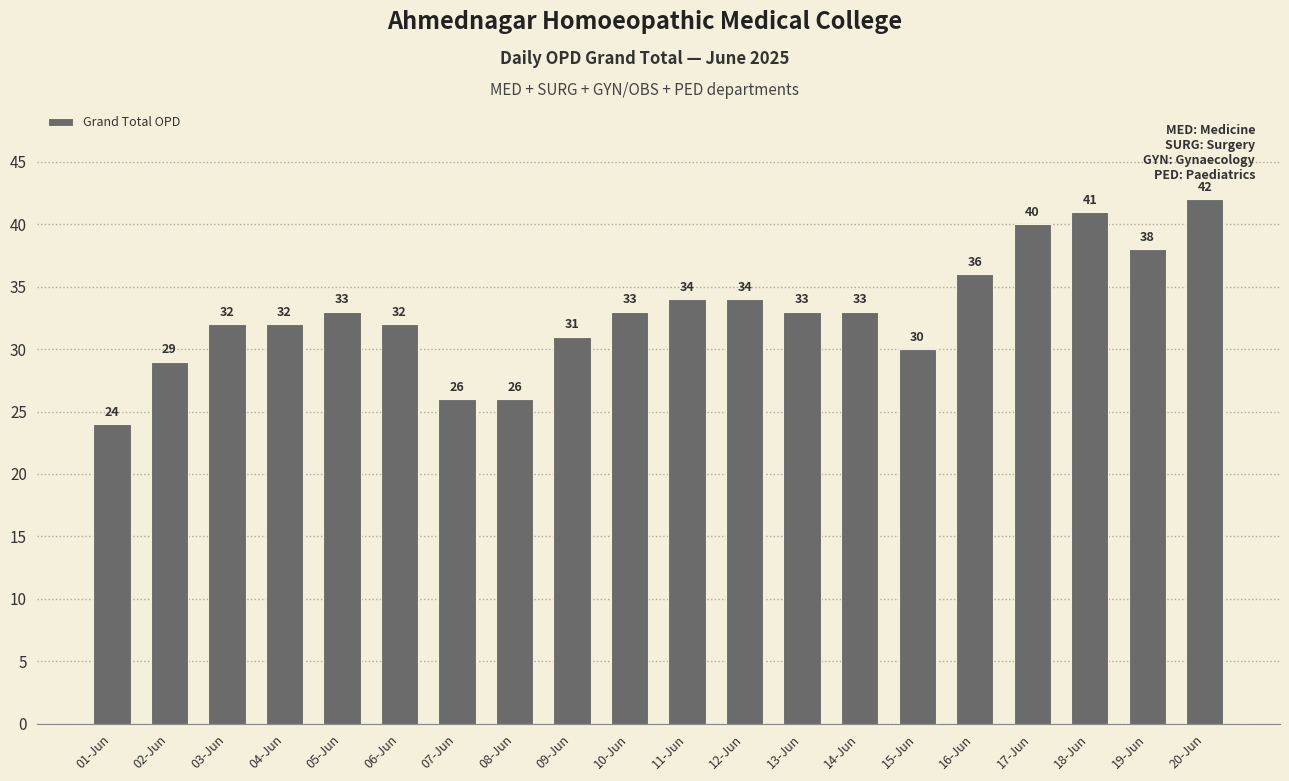

Read the value at 17-Jun.

40